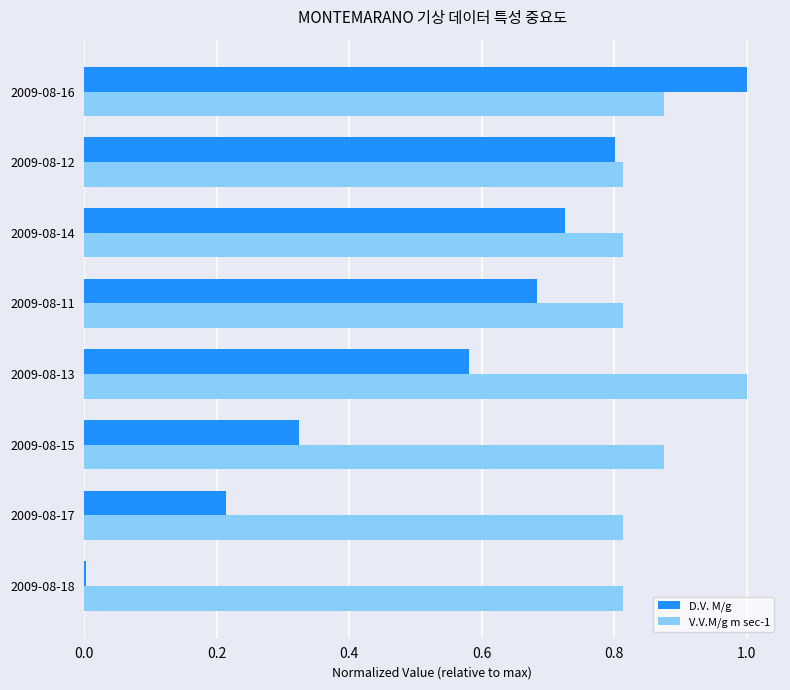

Between 2009-08-12 and 2009-08-16, which series saw the biggest shift?

D.V. M/g